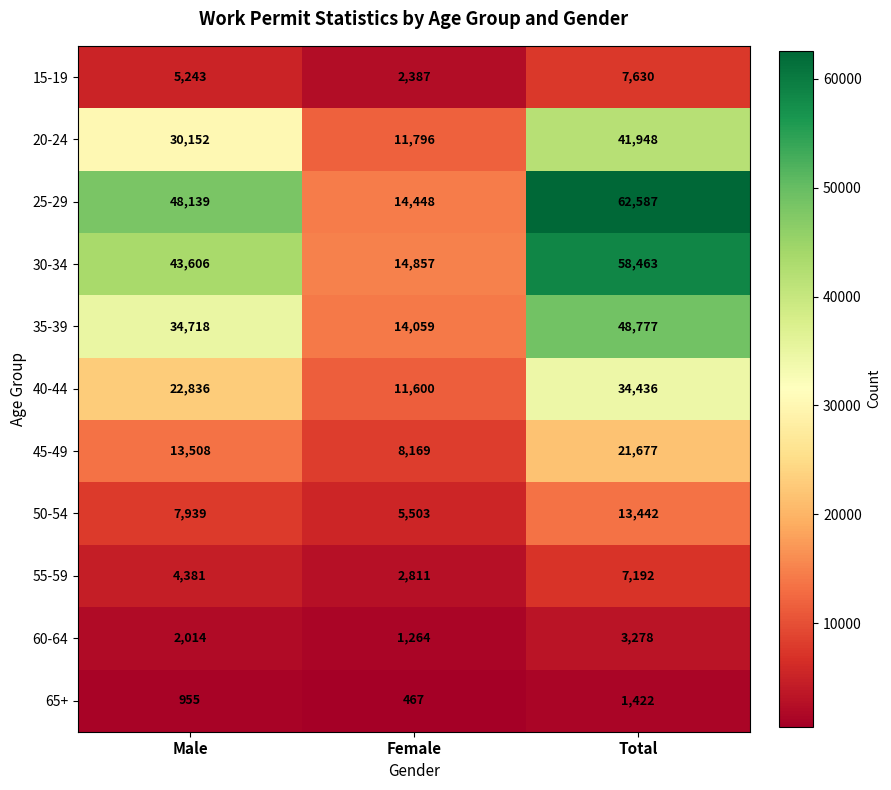

Count the 25-29 values in the range 14448 to 62587.

3